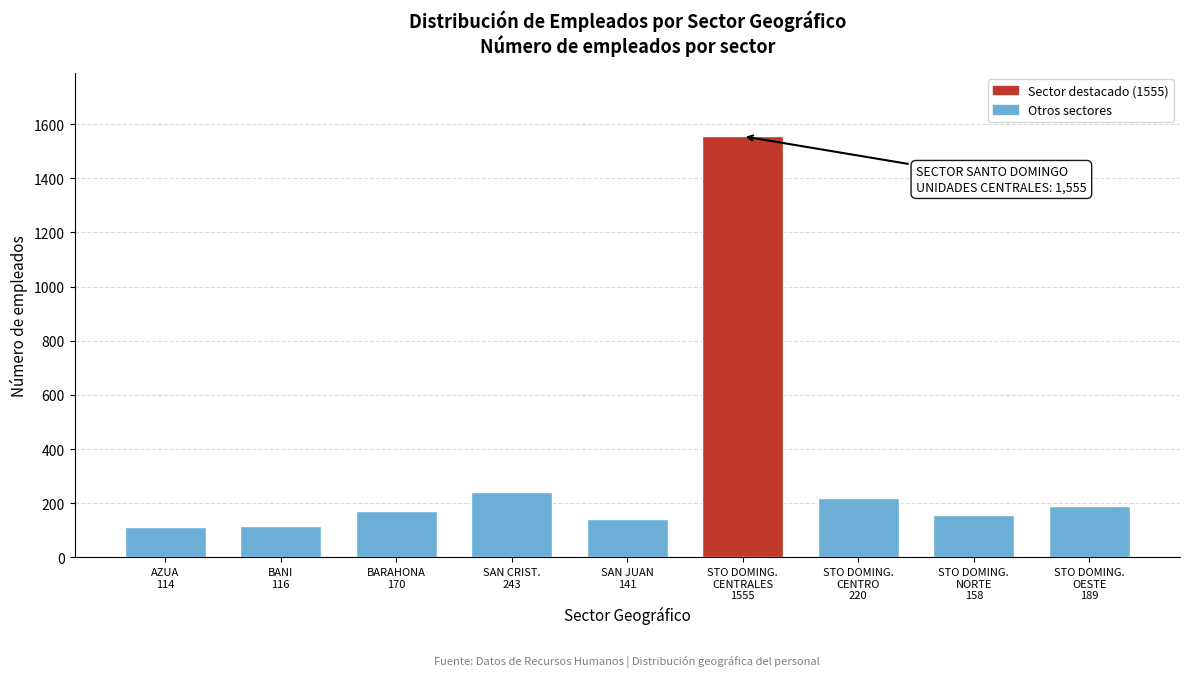

What is the value of the 3rd bar from the left?

170